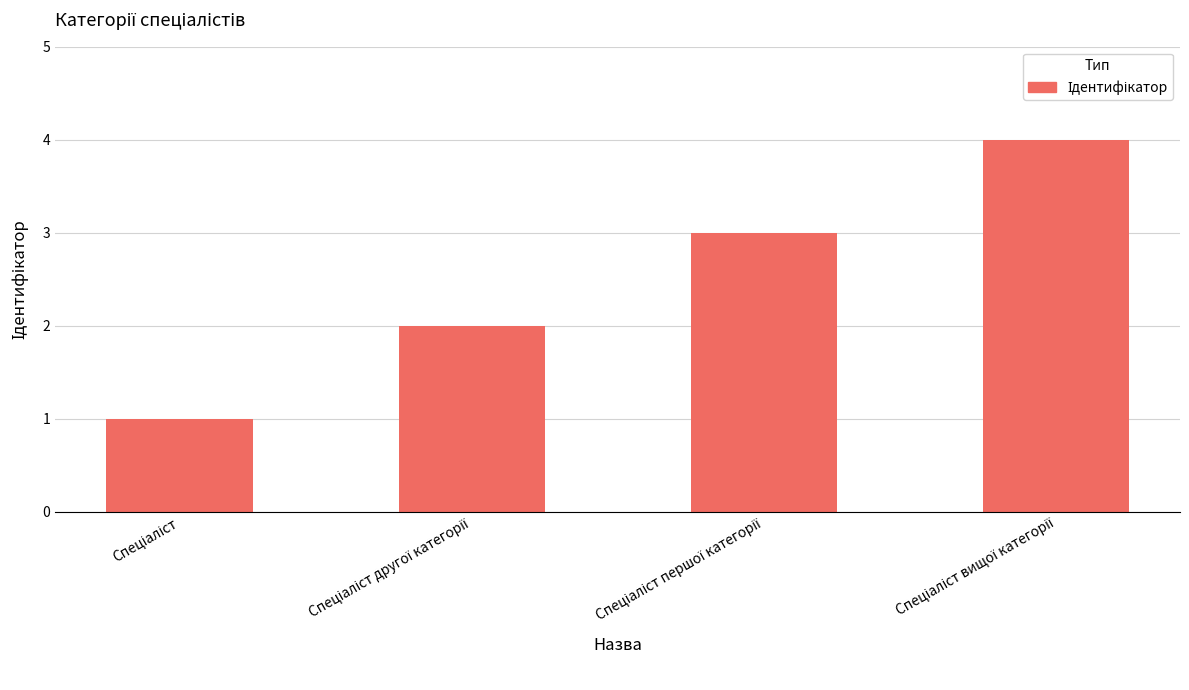

What is the sum of all values?

10